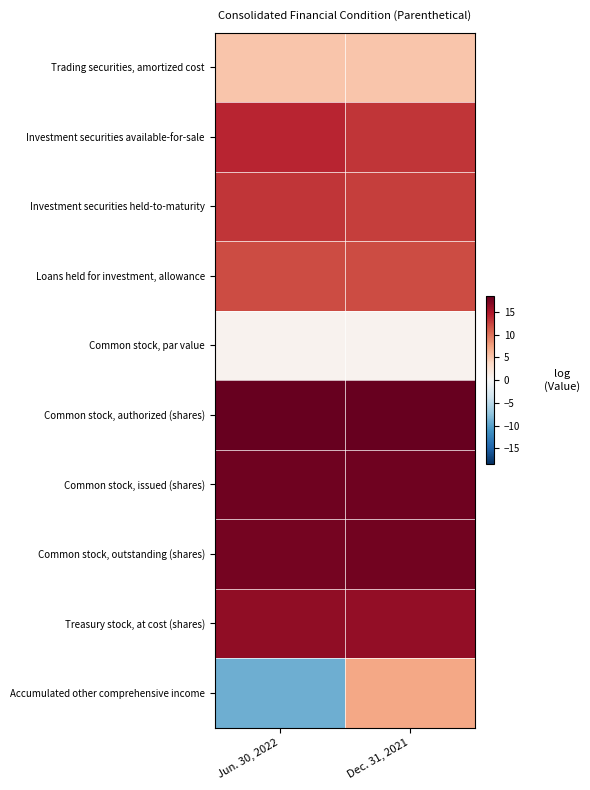

What is the total value across all series at Jun. 30, 2022?

106.2